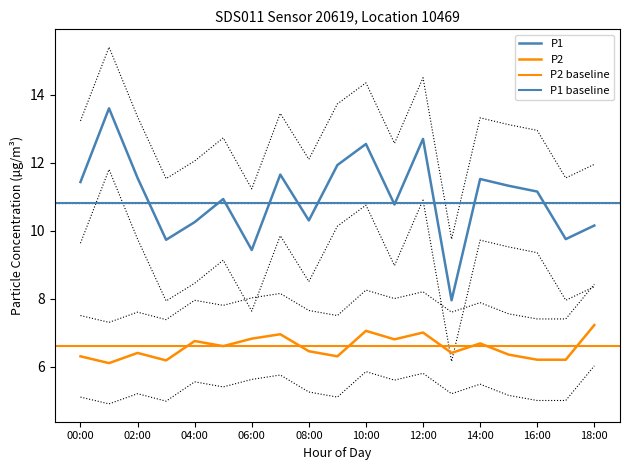

Does the chart display data point markers on the line(s)?

No